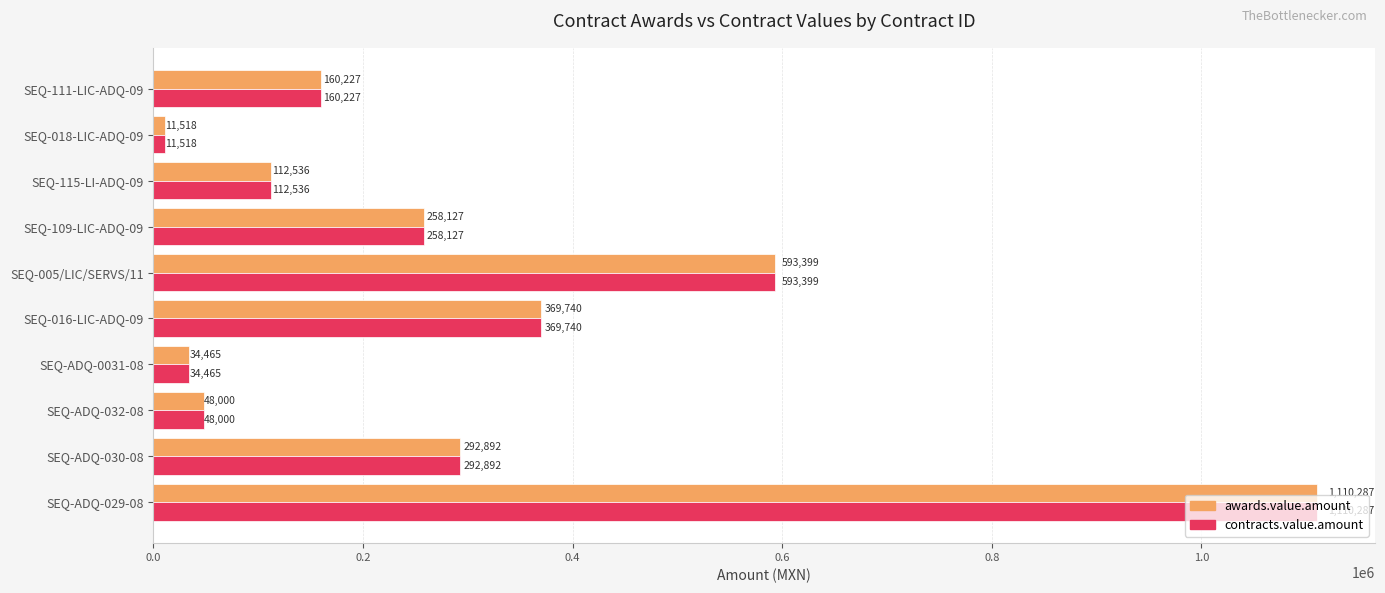

What is the difference between the maximum and minimum values in the contracts.value.amount series?

1098768.7